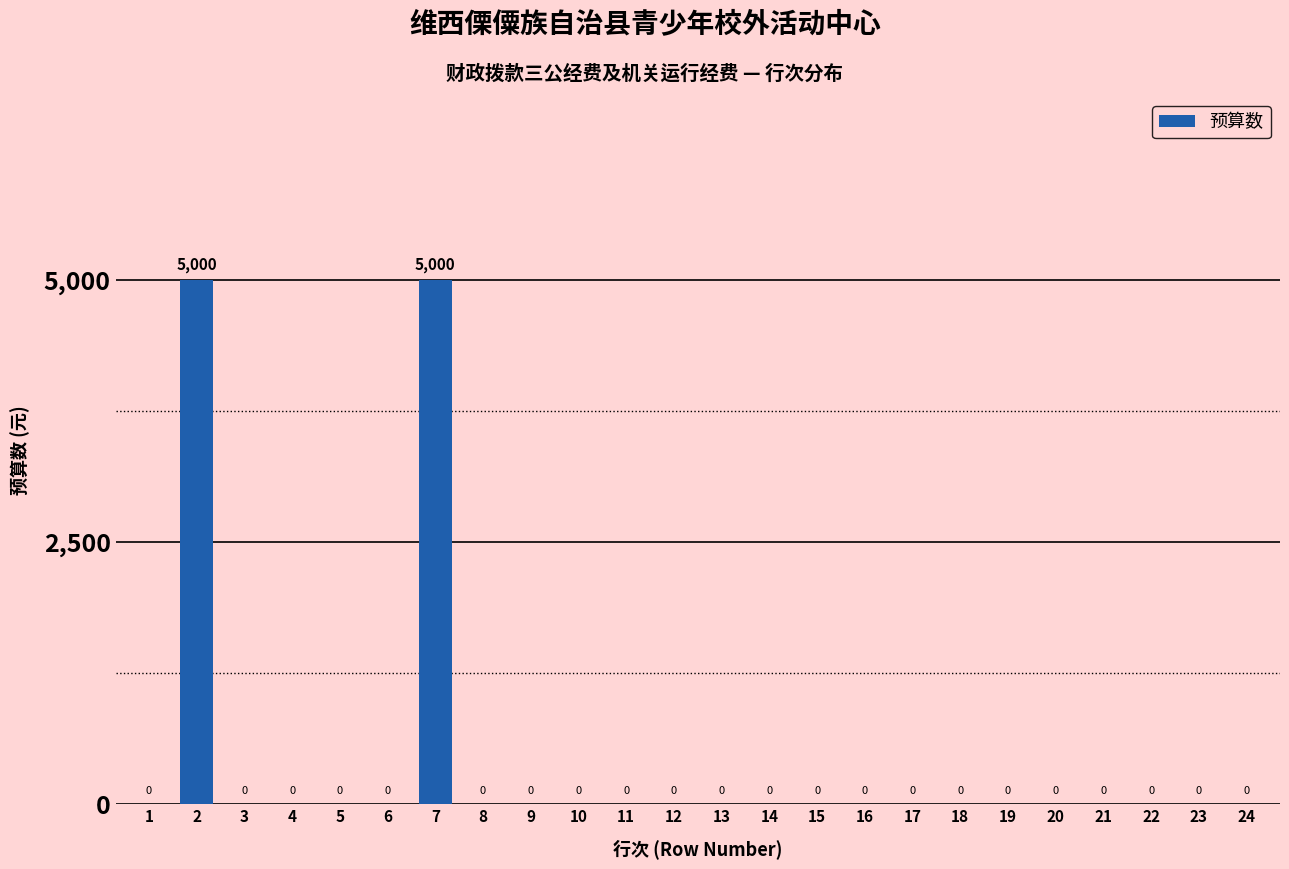

Reading right to left, what are all the values shown in this chart?

24=0	23=0	22=0	21=0	20=0	19=0	18=0	17=0	16=0	15=0	14=0	13=0	12=0	11=0	10=0	9=0	8=0	7=5000	6=0	5=0	4=0	3=0	2=5000	1=0